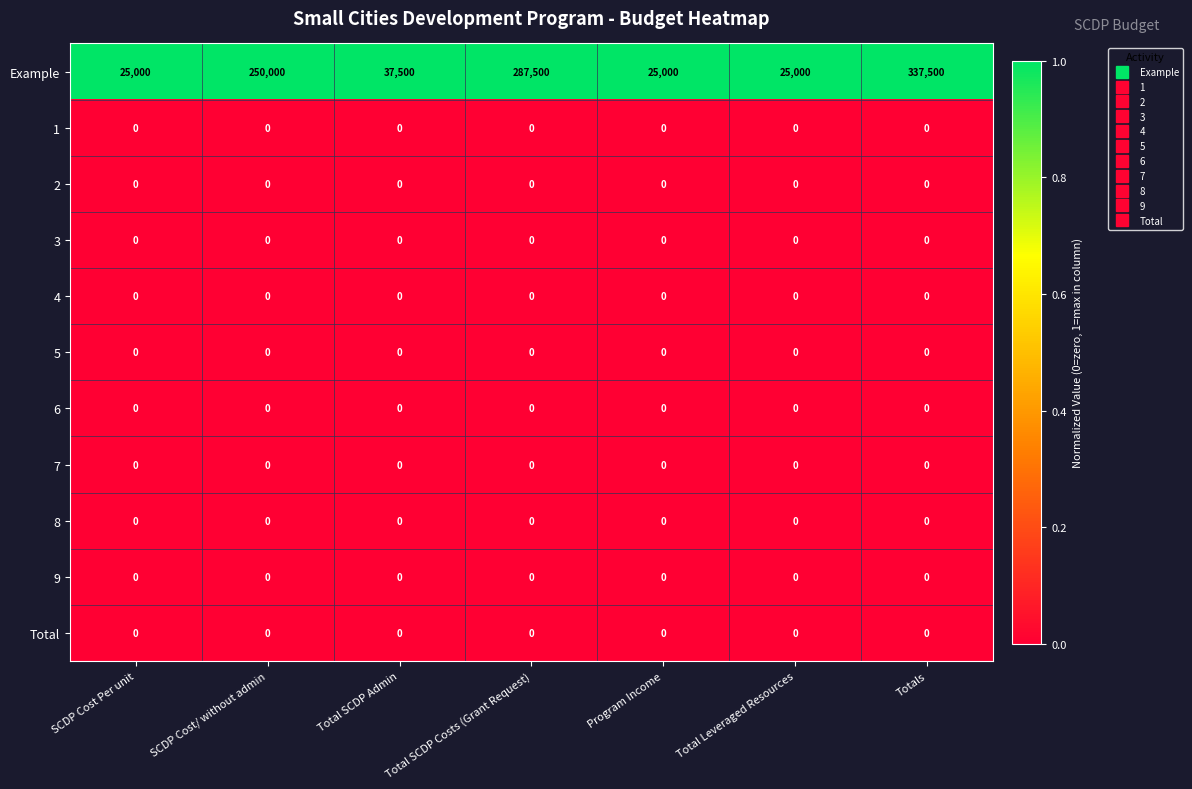

Which series has the largest total across all categories?

Example